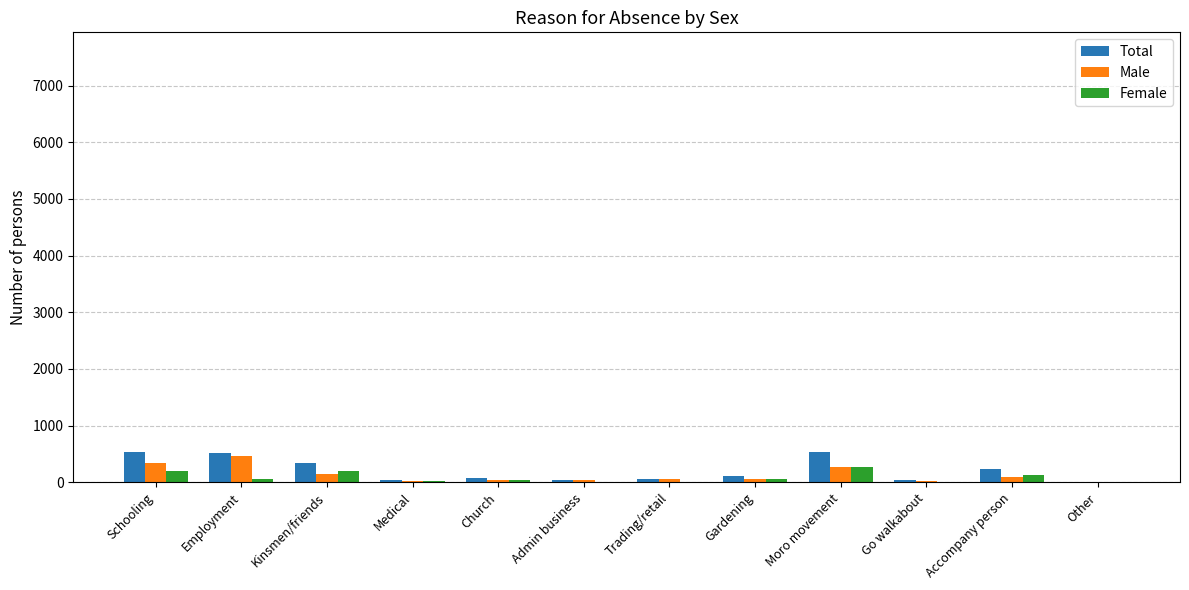

What is the average value of the Total series?

210